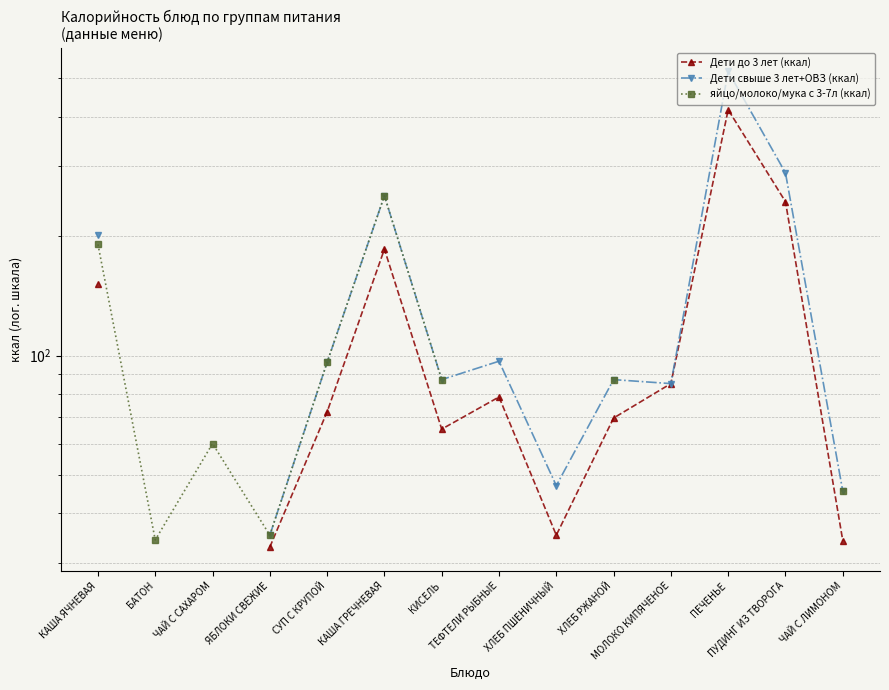

Rank the series by their maximum value, from highest to lowest.

Дети свыше 3 лет+ОВЗ (ккал), Дети до 3 лет (ккал), яйцо/молоко/мука с 3-7л (ккал)